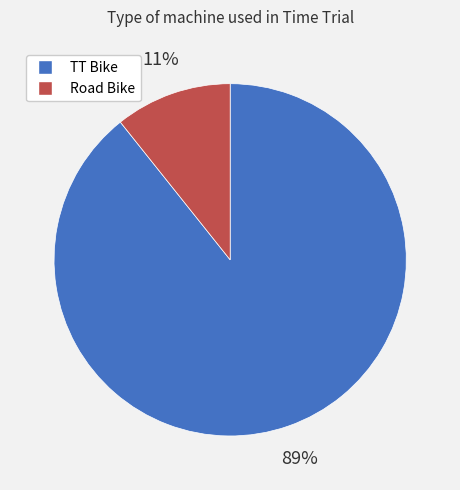

What percentage is the TT Bike slice, to the nearest percent?

89%